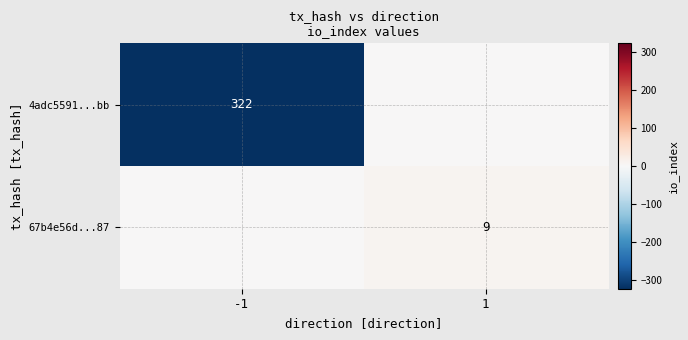

The 67b4e56d...87 series shows 9 at 1. True or false?

True